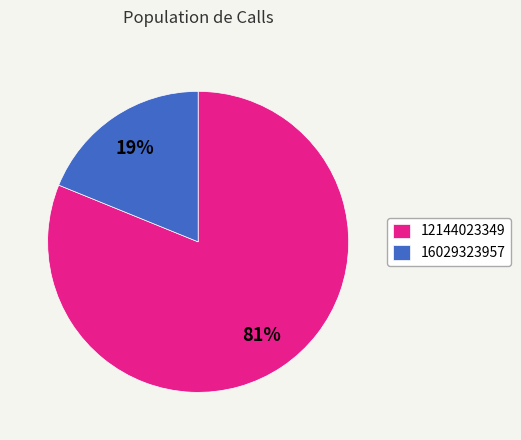

Approximately how many times larger is the value at 12144023349 compared to 16029323957?

4.3